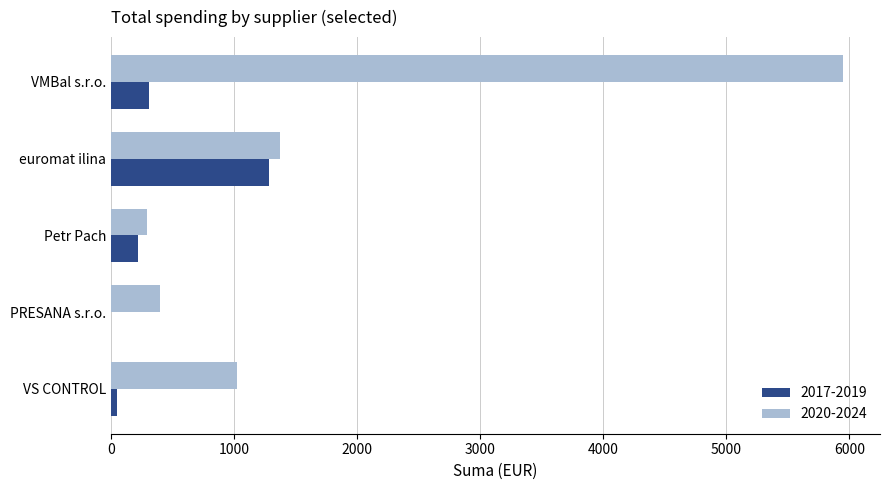

The value of 2017-2019 at PRESANA s.r.o. is -837.5. True or false?

False